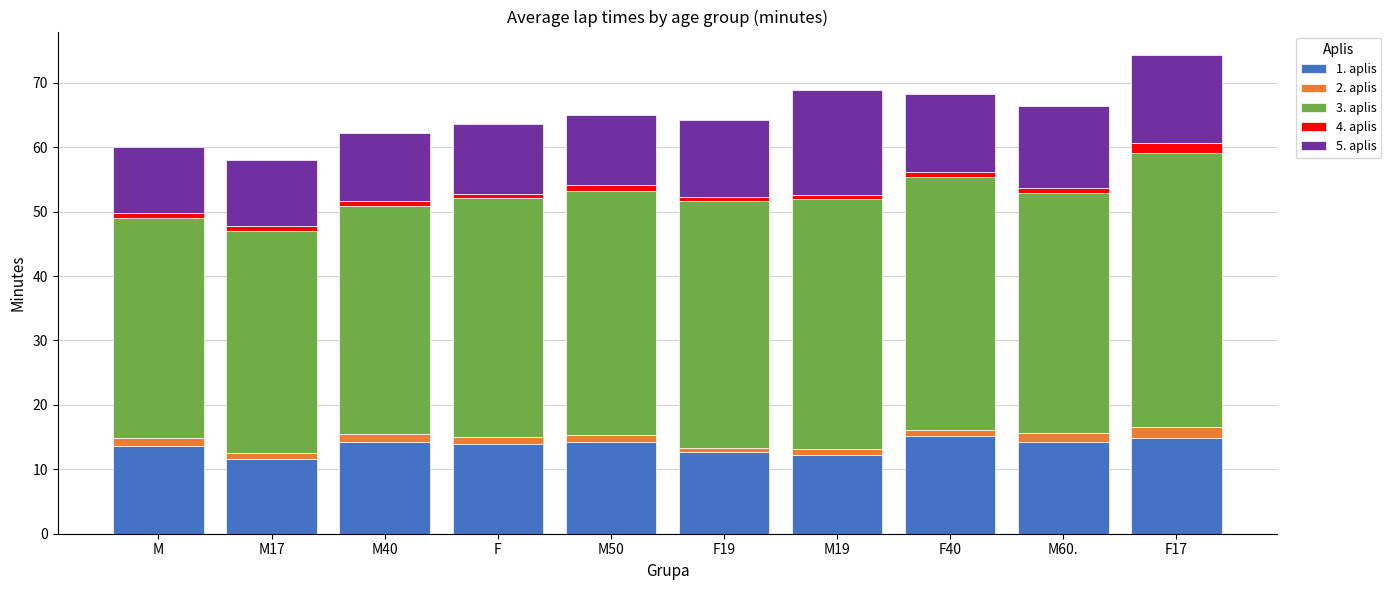

What is the lowest value of the 1. aplis series?

11.6